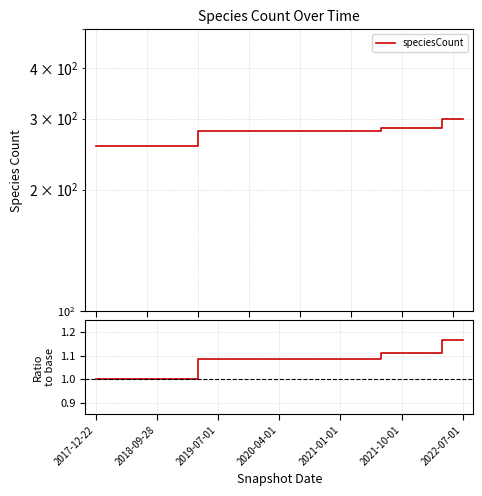

Is it true that speciesCount ratio equals 1.1 at 2021-10-01?

True